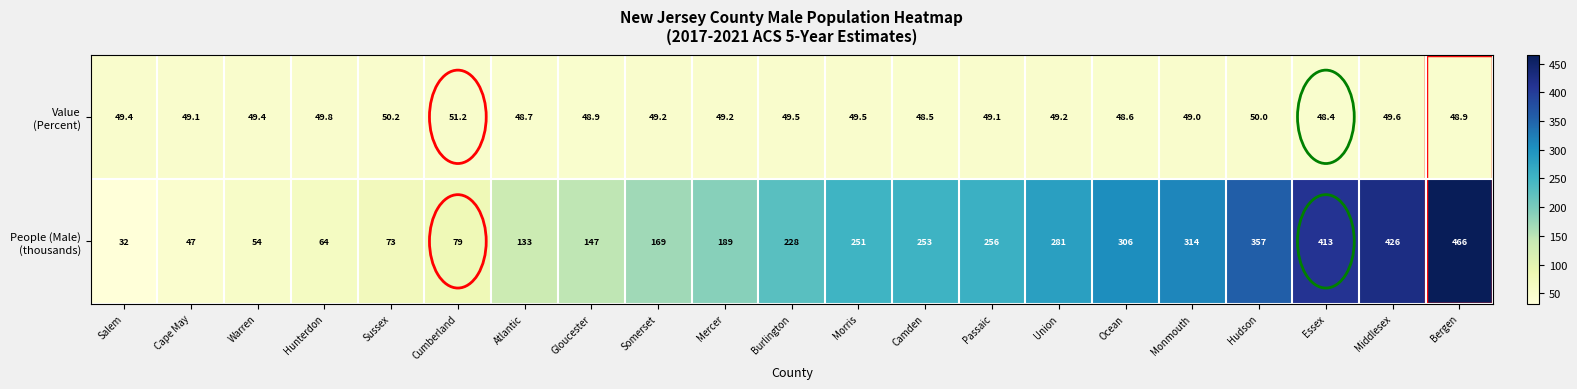

Which category has the lowest value across all series?

Salem